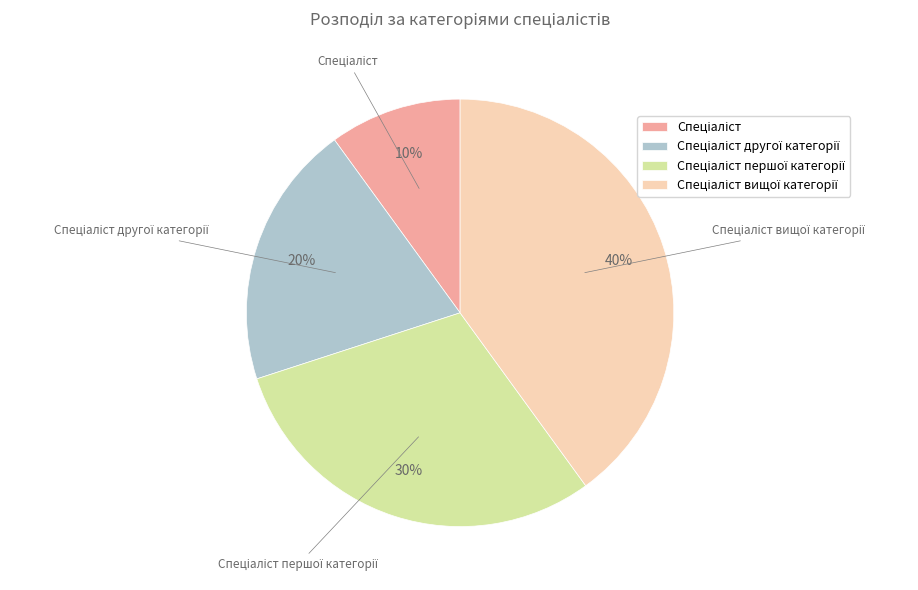

Is there any slice that represents more than half of the pie?

No